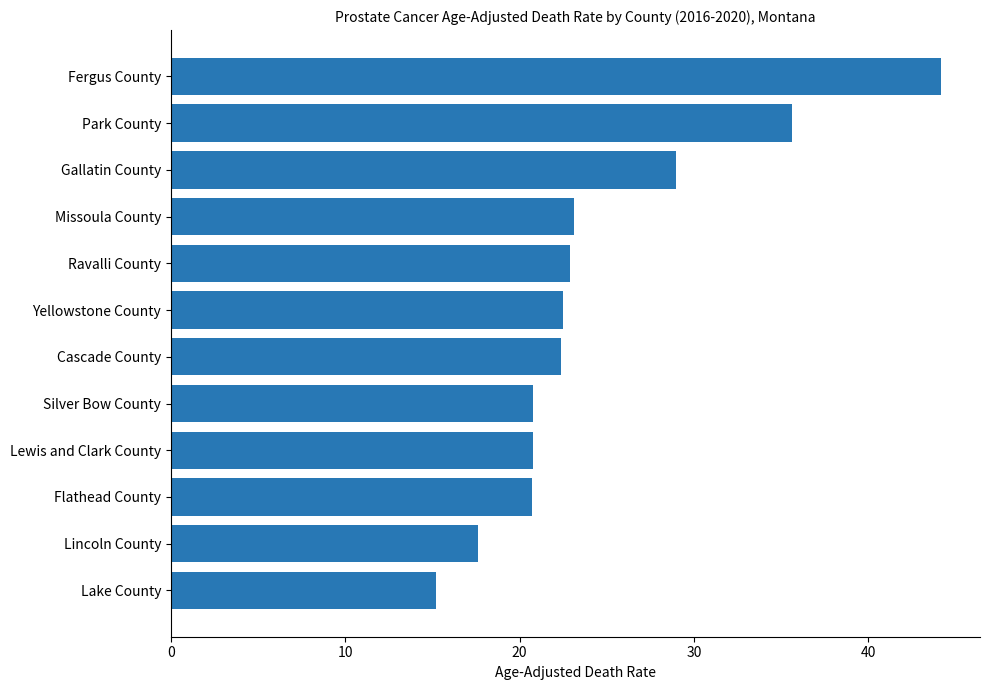

Count the number of data series in this chart.

1